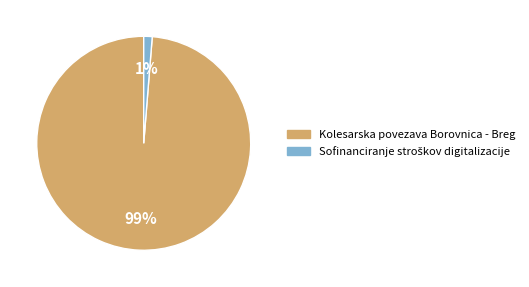

Is there any slice that represents more than half of the pie?

Yes